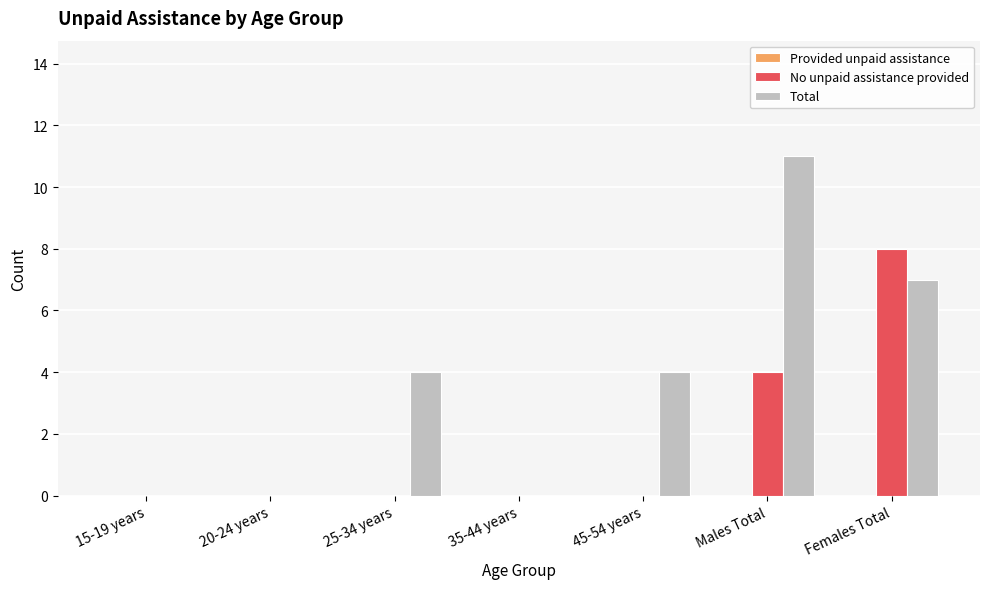

What is the sum of all No unpaid assistance provided values?

12